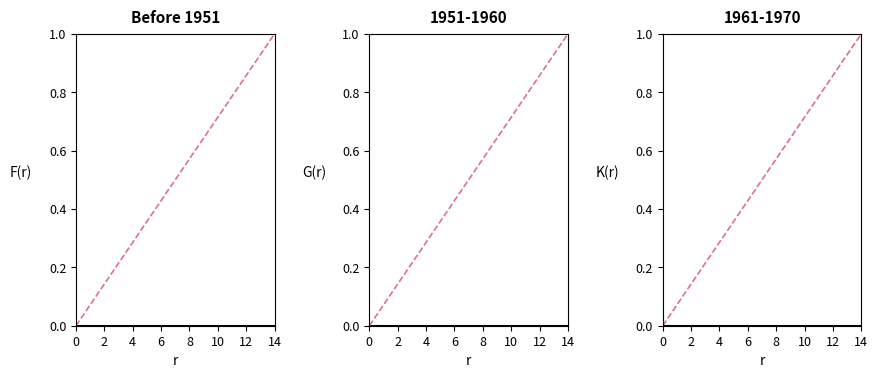

Which series changed the most between 10 and 14?

theoretical